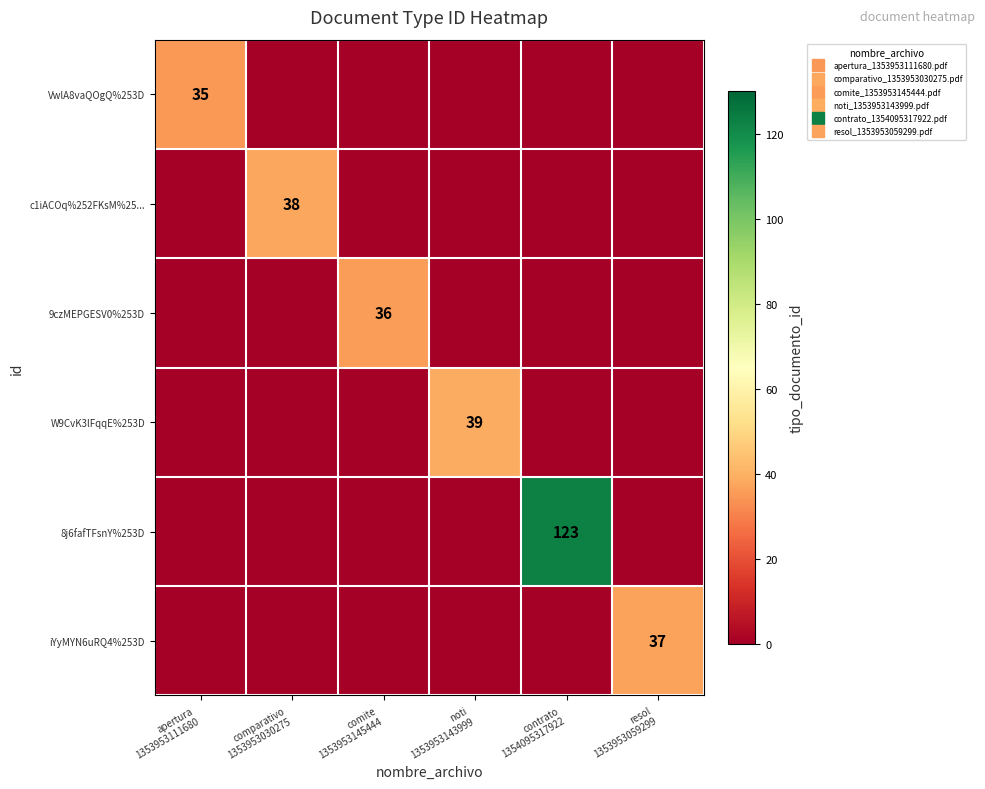

Is the value of c1iACOq%252FKsM%25... at comparativo 1353953030275 greater than the value of VwlA8vaQOgQ%253D at comite 1353953145444?

Yes